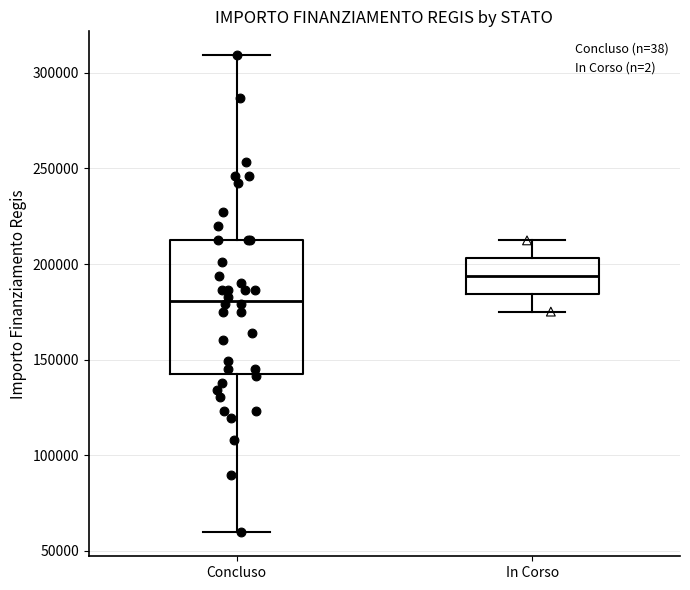

Reading left to right, read every box against the y-axis: the position of its median line, the range the box covers, and the ends of its whiskers. The values are not printed on the chart, so give them approximately, as read against the axis.

Concluso: median 180000, box 145000 to 210000, whiskers 60000 to 310000
In Corso: median 195000, box 185000 to 205000, whiskers 175000 to 210000